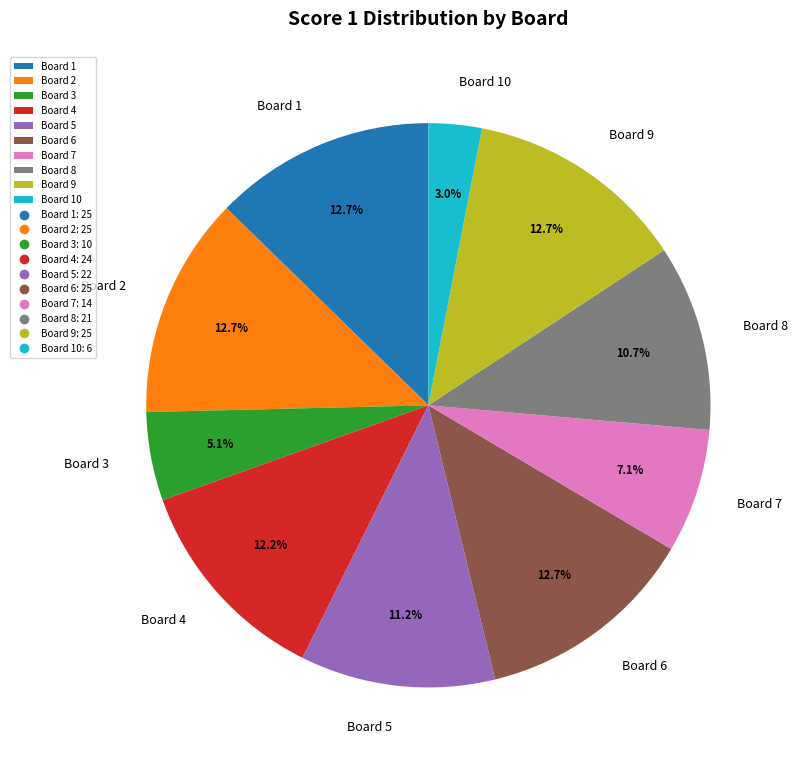

What percentage is the Board 9 slice, to the nearest percent?

13%